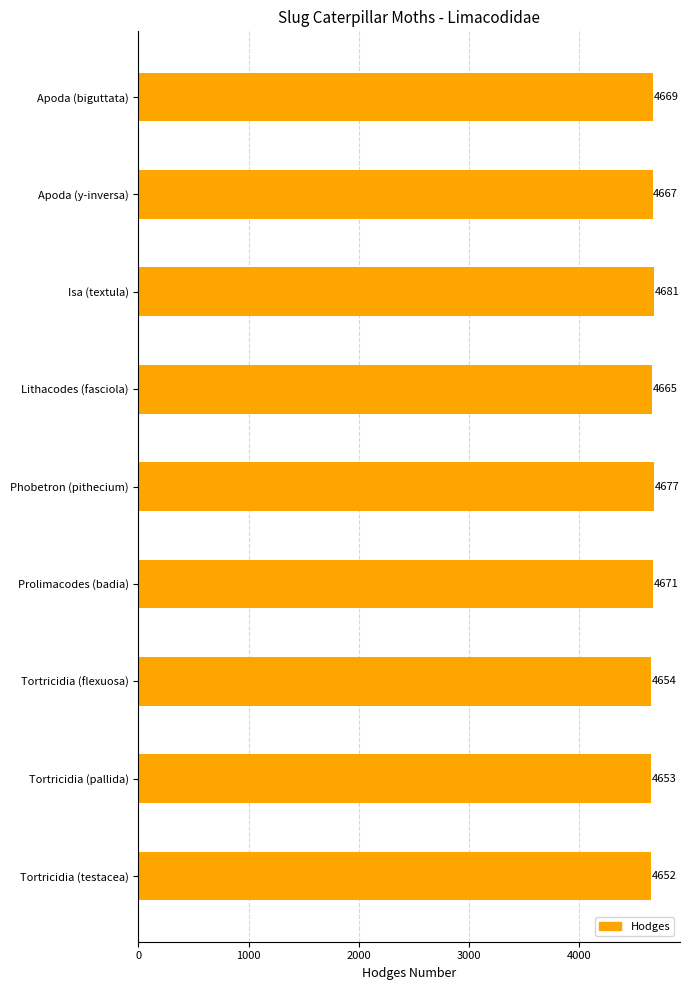

What is the difference between the maximum and minimum values?

29